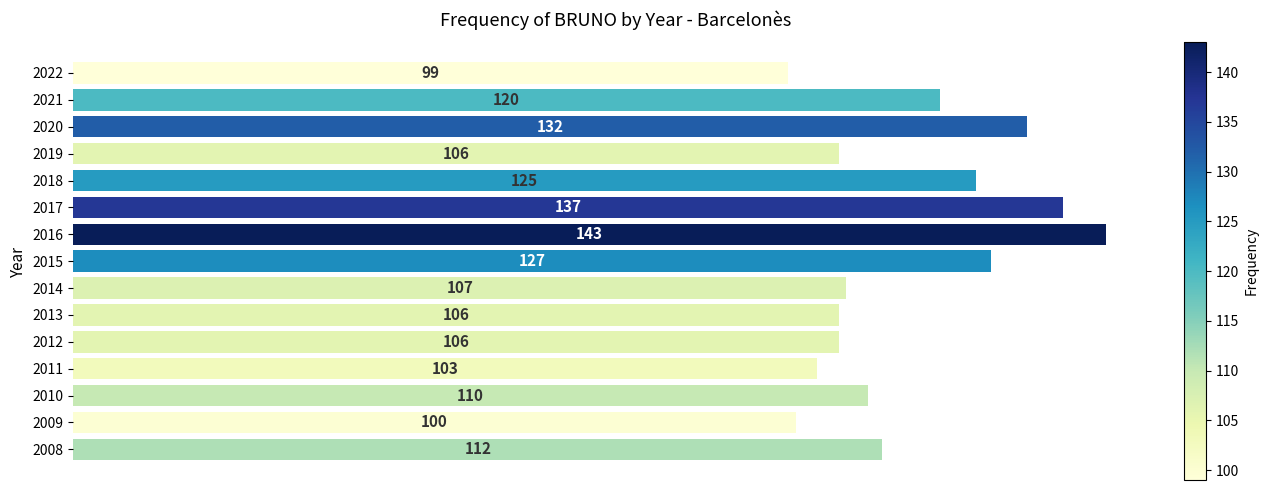

The chart shows a value of 63 at 2016. True or false?

False